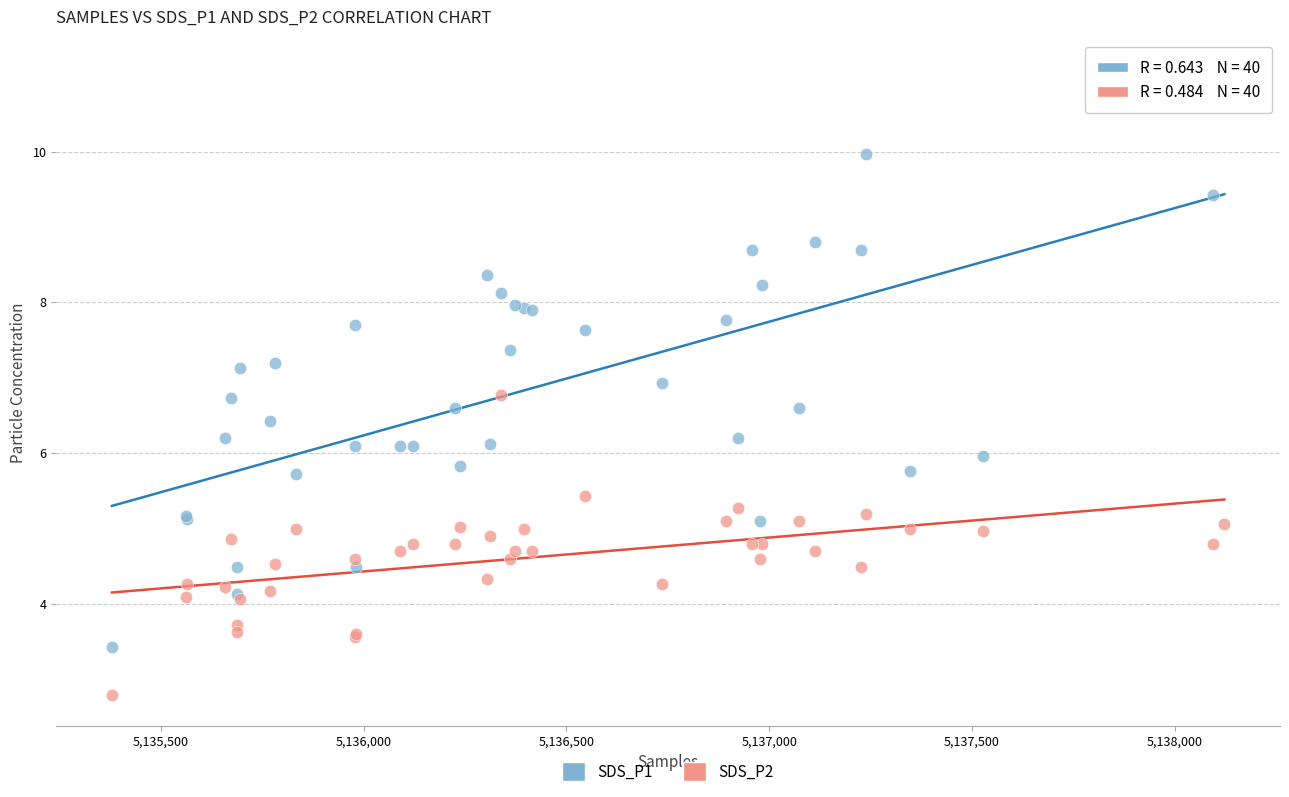

Which series has the widest spread of Y values?

SDS_P1